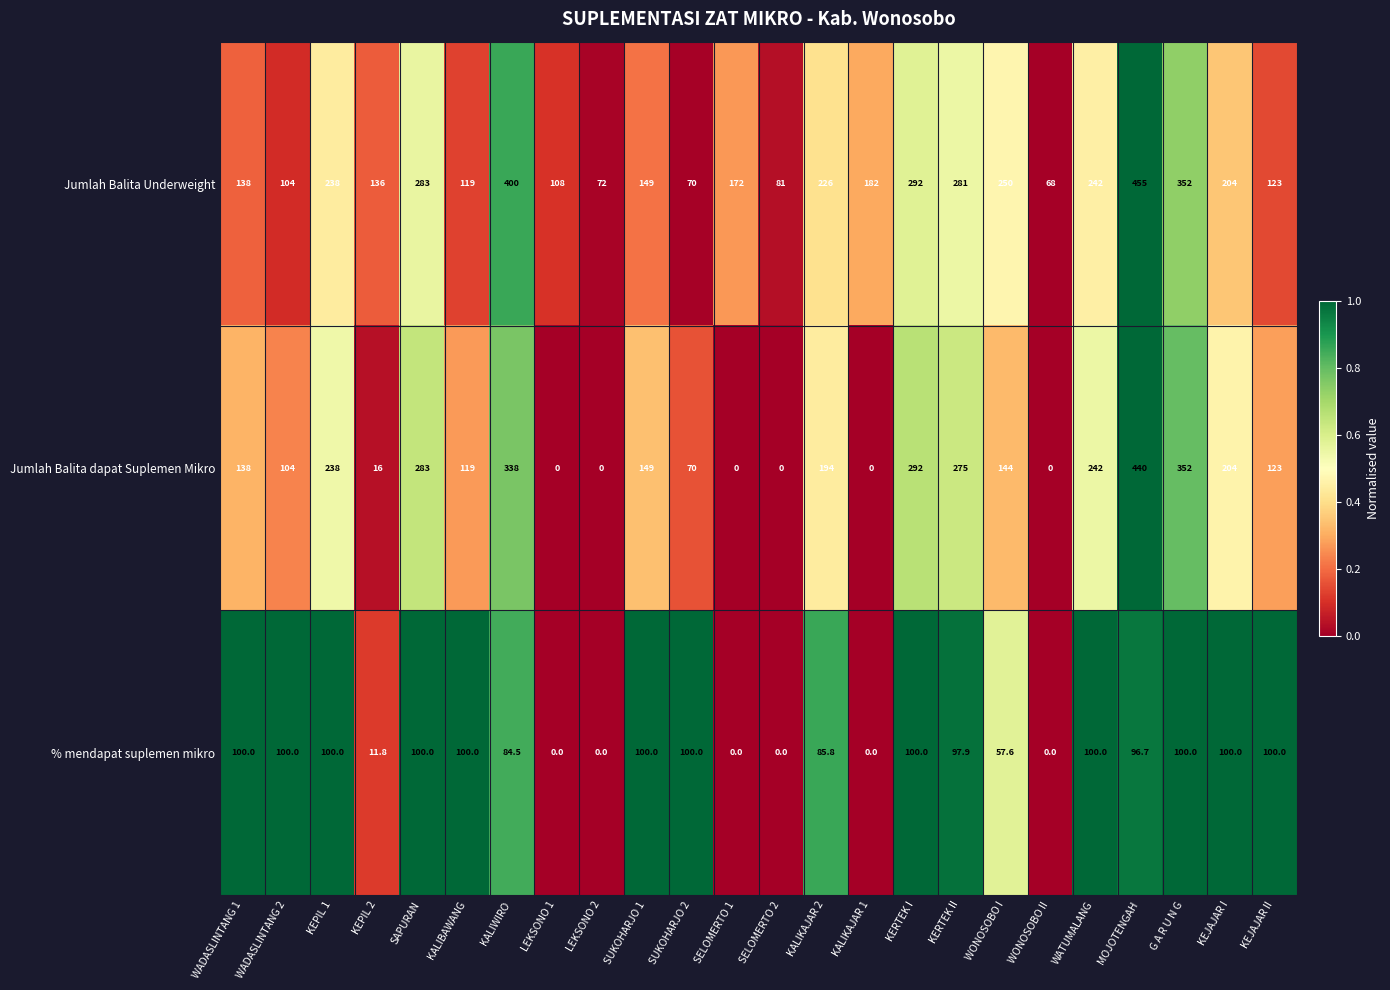

What is the difference between the highest and lowest values at KALIBAWANG?

19.0